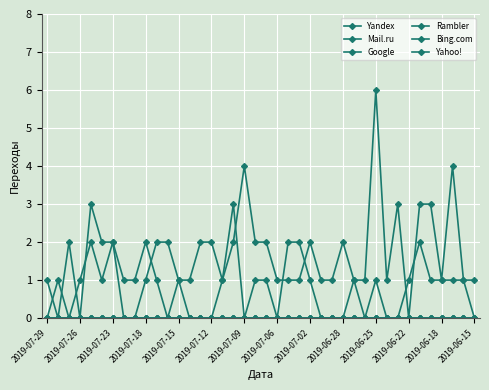

Is this an area chart (filled region under the line)?

No